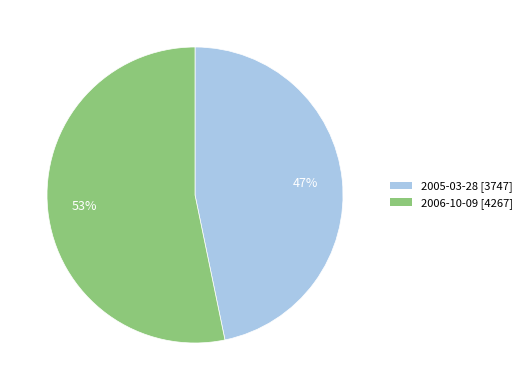

Combined, do 2006-10-09 and 2005-03-28 account for over 50%?

Yes